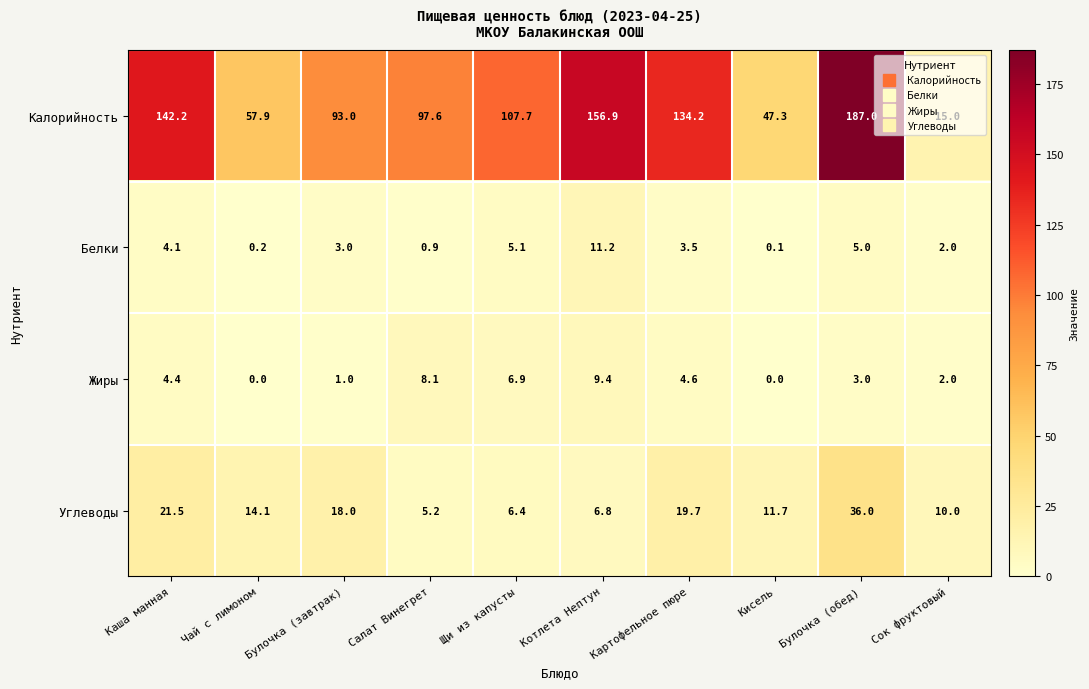

At which category is the sum across all series the highest?

Булочка (обед)